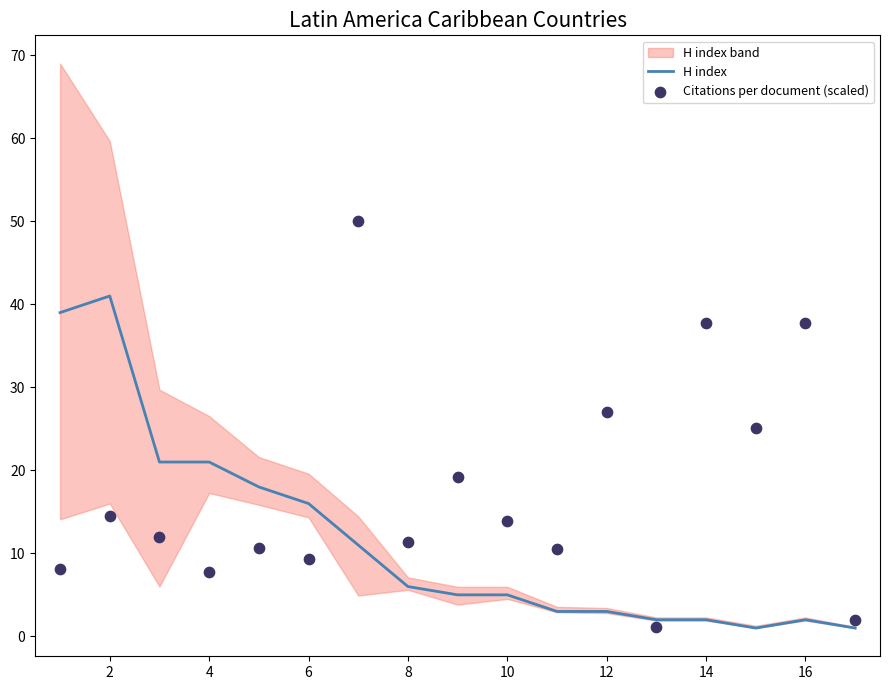

Which series contains the lowest Y value?

H index